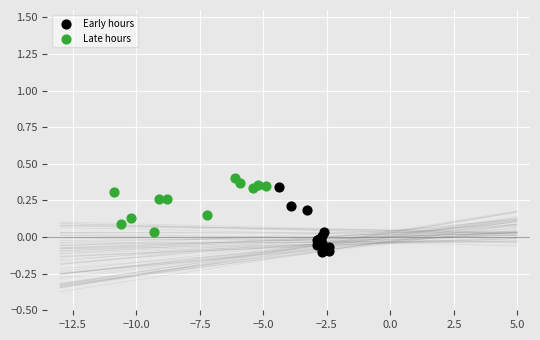

Which series contains the lowest Y value?

Early hours